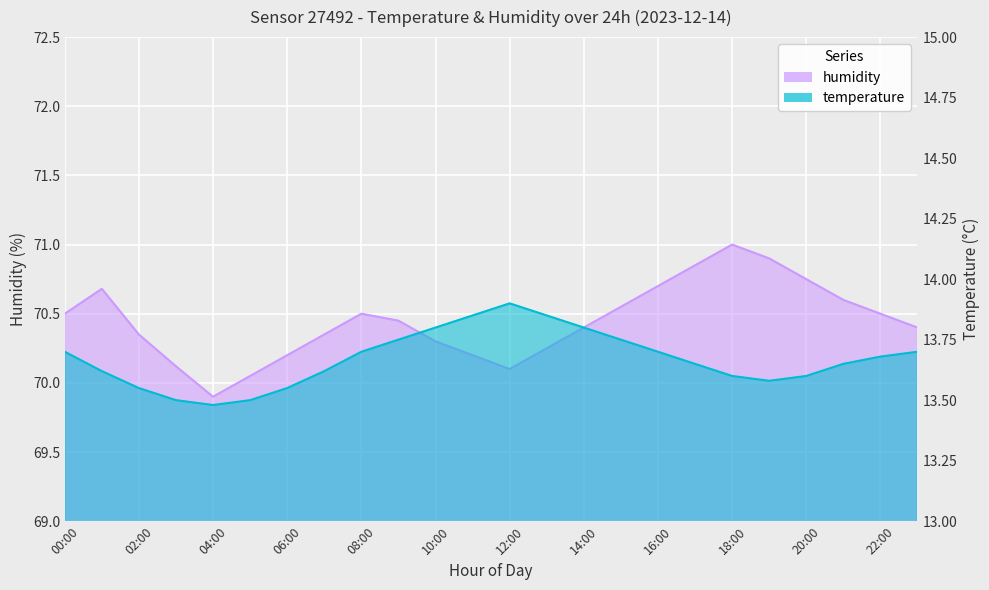

What is the maximum value for temperature?

13.9